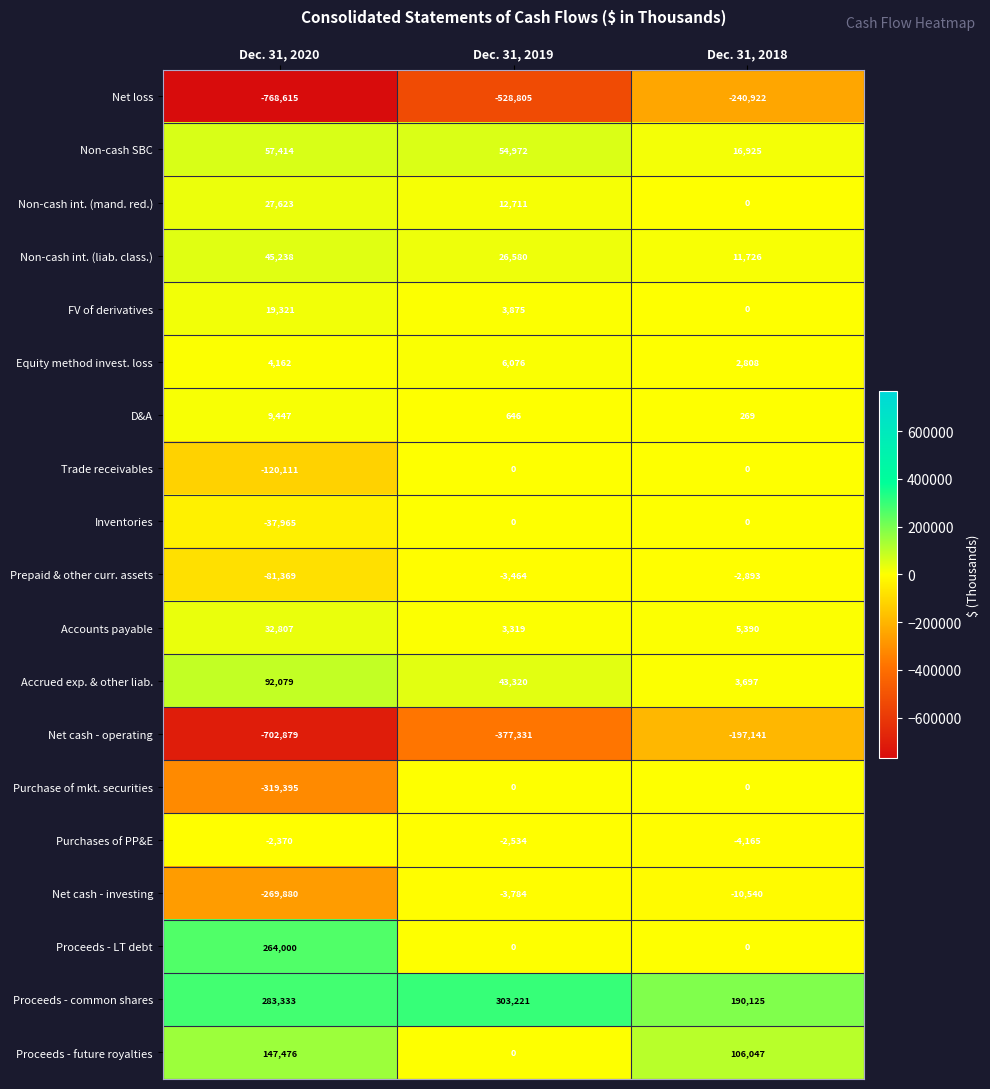

Is it true that D&A equals 2907 at Dec. 31, 2020?

False